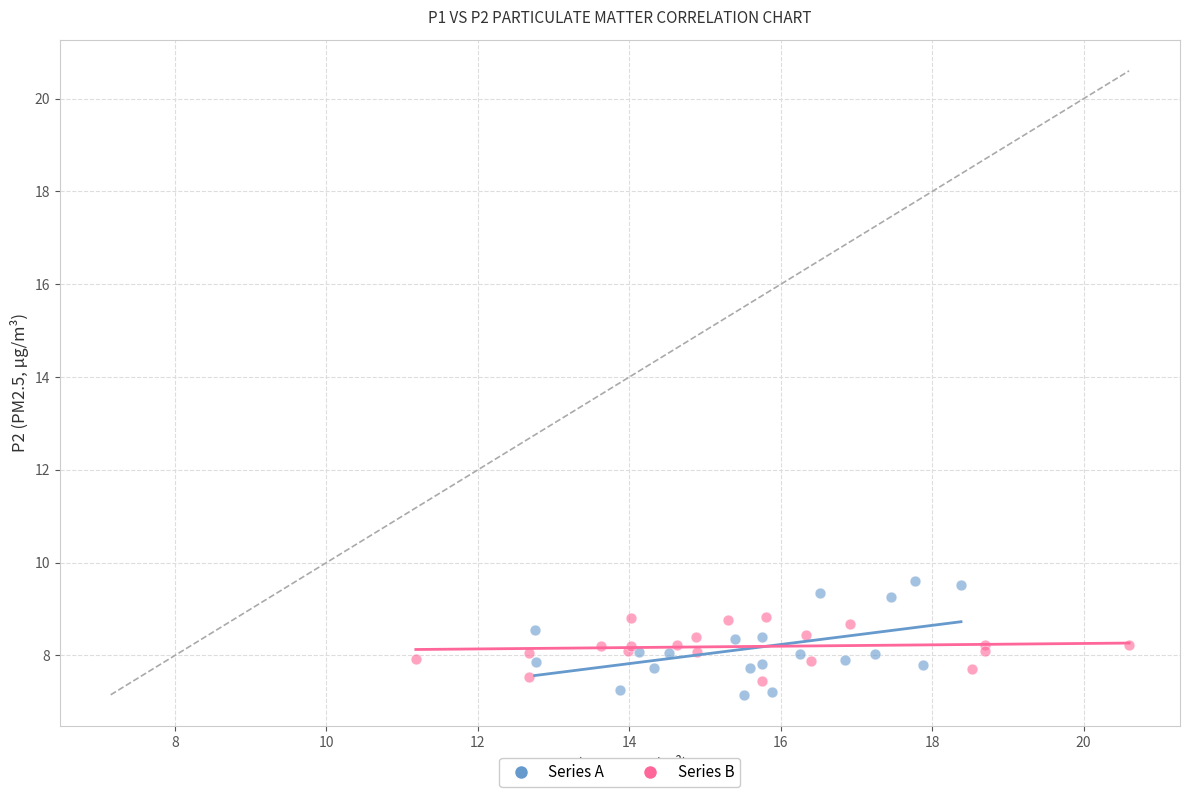

Which series reaches the maximum Y coordinate?

Series A